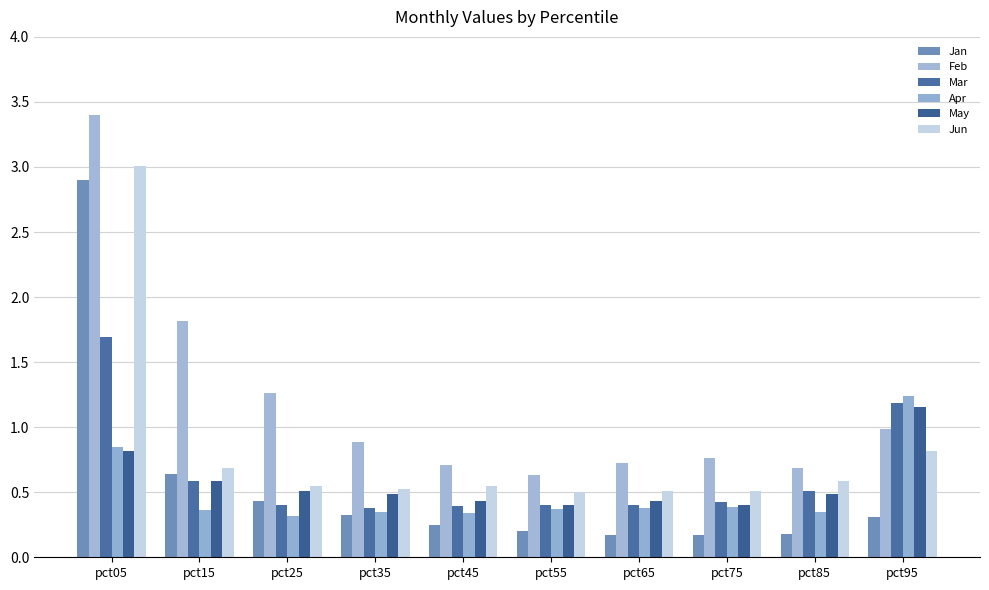

What are all the series names shown in the legend?

Jan, Feb, Mar, Apr, May, Jun